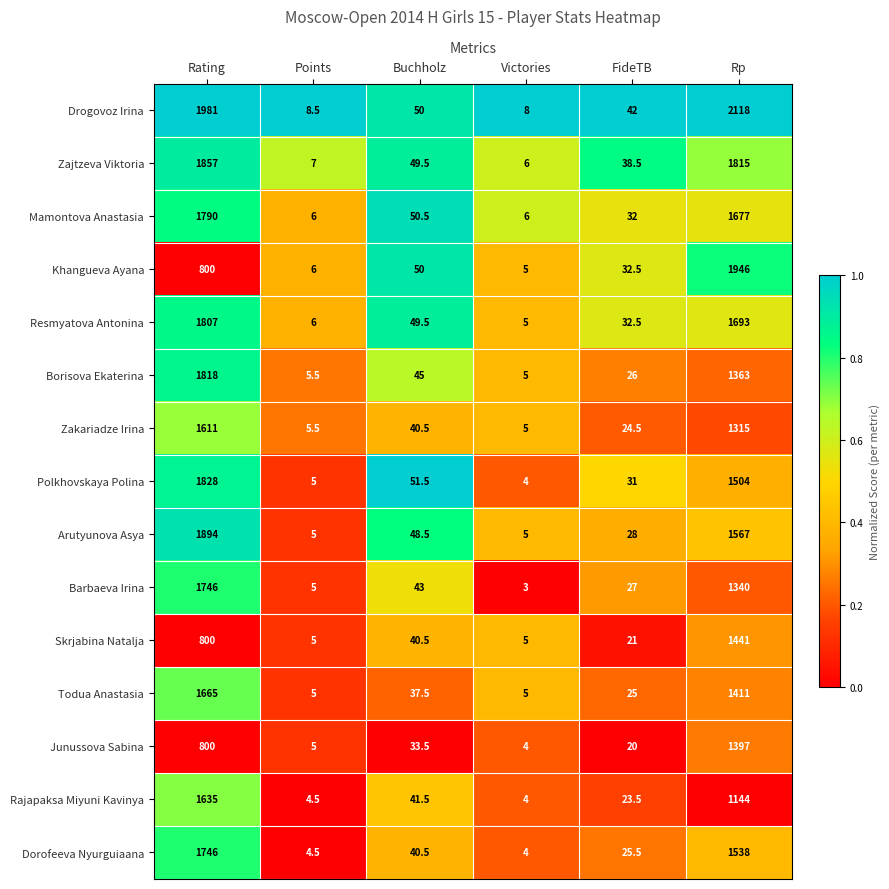

At which category does the chart reach its peak across all series?

Rp